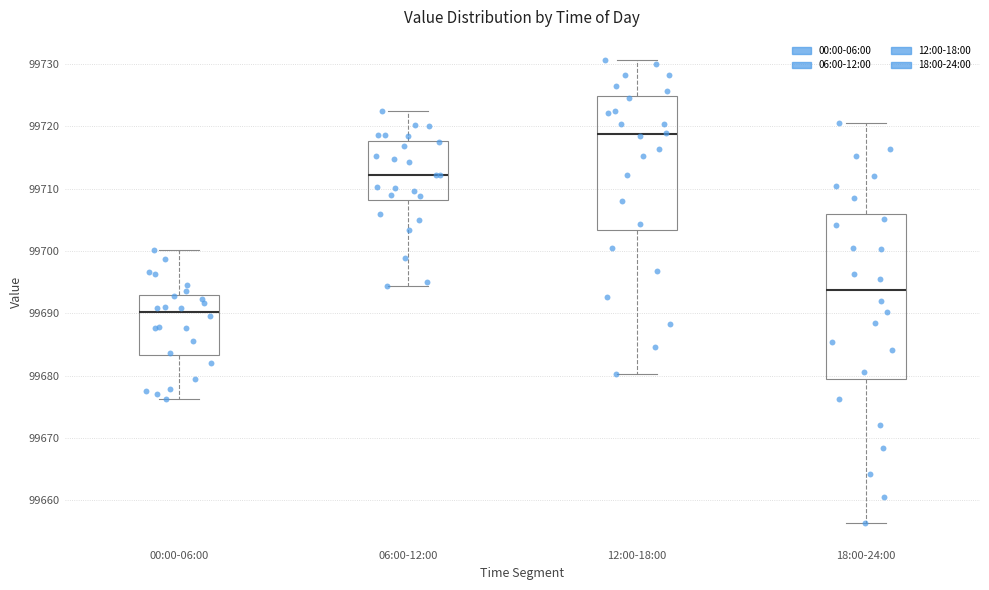

Comparing the boxes themselves (not the whiskers), which one is the tallest?

18:00-24:00